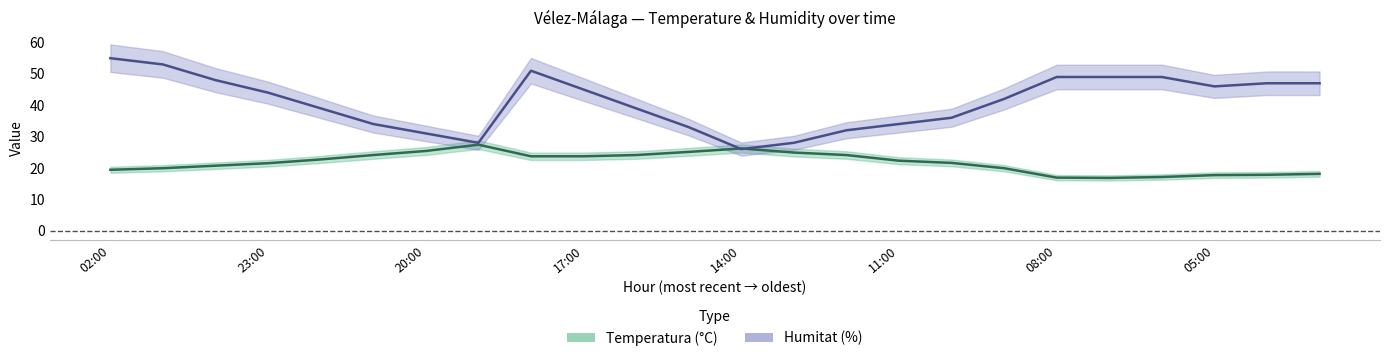

How many times do Humitat (%) and Temperatura (ºC) cross each other?

2